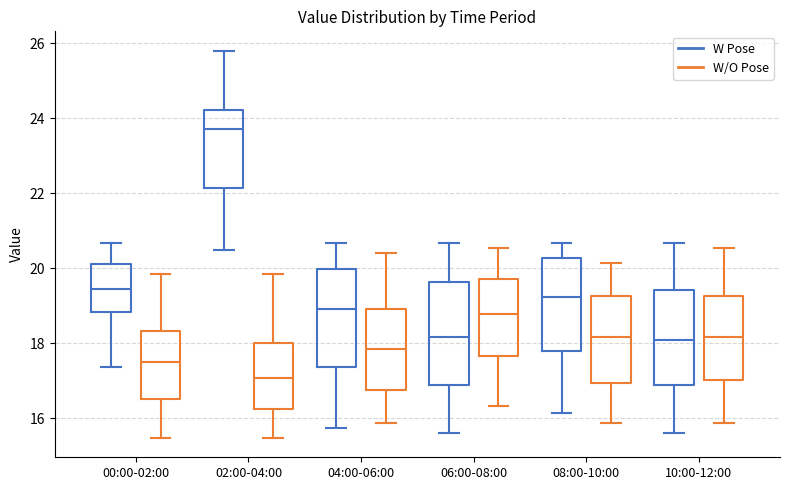

Reading left to right, transcribe this box plot: for each box, give where its median line is, the range the box spans, and where its two whiskers end, as read against the y-axis. The values are not printed on the chart, so give them approximately, as read against the axis.

00:00-02:00 (W Pose): median 19.4, box 18.8 to 20.2, whiskers 17.4 to 20.6
00:00-02:00 (W/O Pose): median 17.6, box 16.6 to 18.4, whiskers 15.4 to 19.8
02:00-04:00 (W Pose): median 23.8, box 22.2 to 24.2, whiskers 20.4 to 25.8
02:00-04:00 (W/O Pose): median 17.0, box 16.2 to 18.0, whiskers 15.4 to 19.8
04:00-06:00 (W Pose): median 19.0, box 17.4 to 20.0, whiskers 15.8 to 20.6
04:00-06:00 (W/O Pose): median 17.8, box 16.8 to 19.0, whiskers 15.8 to 20.4
06:00-08:00 (W Pose): median 18.2, box 16.8 to 19.6, whiskers 15.6 to 20.6
06:00-08:00 (W/O Pose): median 18.8, box 17.6 to 19.8, whiskers 16.4 to 20.6
08:00-10:00 (W Pose): median 19.2, box 17.8 to 20.2, whiskers 16.2 to 20.6
08:00-10:00 (W/O Pose): median 18.2, box 17.0 to 19.2, whiskers 15.8 to 20.2
10:00-12:00 (W Pose): median 18.0, box 16.8 to 19.4, whiskers 15.6 to 20.6
10:00-12:00 (W/O Pose): median 18.2, box 17.0 to 19.2, whiskers 15.8 to 20.6